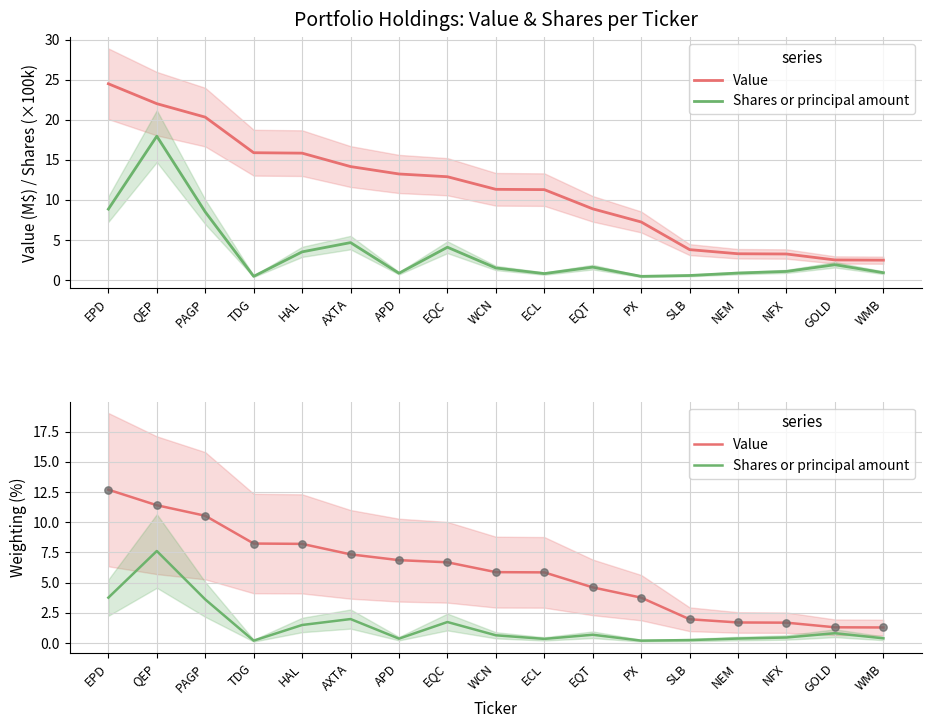

Which series has the widest spread of Y values?

Value